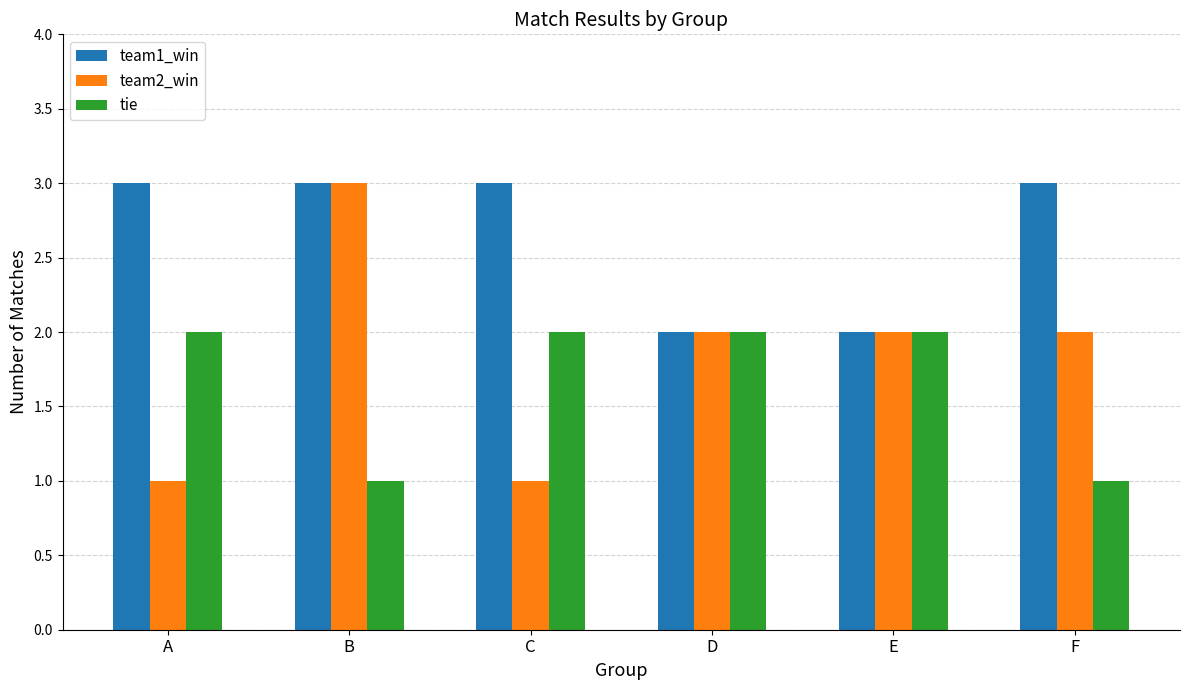

Count the team2_win values in the range 1 to 2.

5